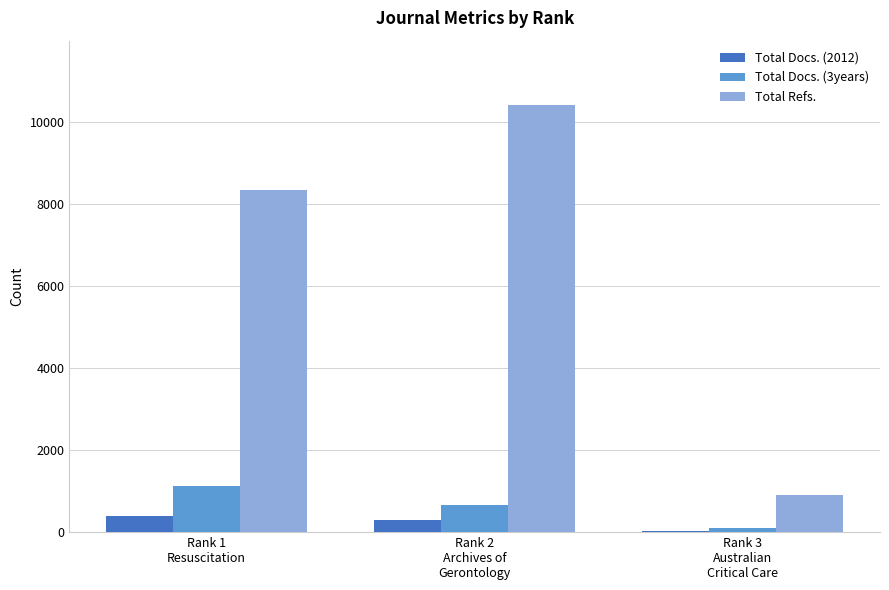

What is the highest value of the Total Refs. series?

10427